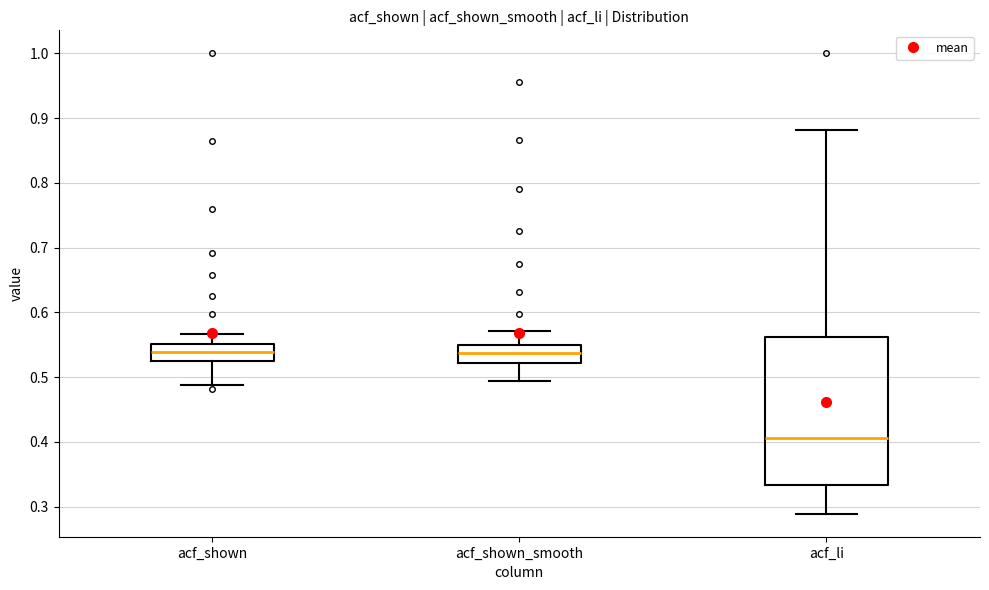

Reading left to right, read every box against the y-axis: the position of its median line, the range the box covers, and the ends of its whiskers. The values are not printed on the chart, so give them approximately, as read against the axis.

acf_shown: median 0.54, box 0.53 to 0.55, whiskers 0.49 to 0.57
acf_shown_smooth: median 0.54, box 0.52 to 0.55, whiskers 0.49 to 0.57
acf_li: median 0.41, box 0.33 to 0.56, whiskers 0.29 to 0.88